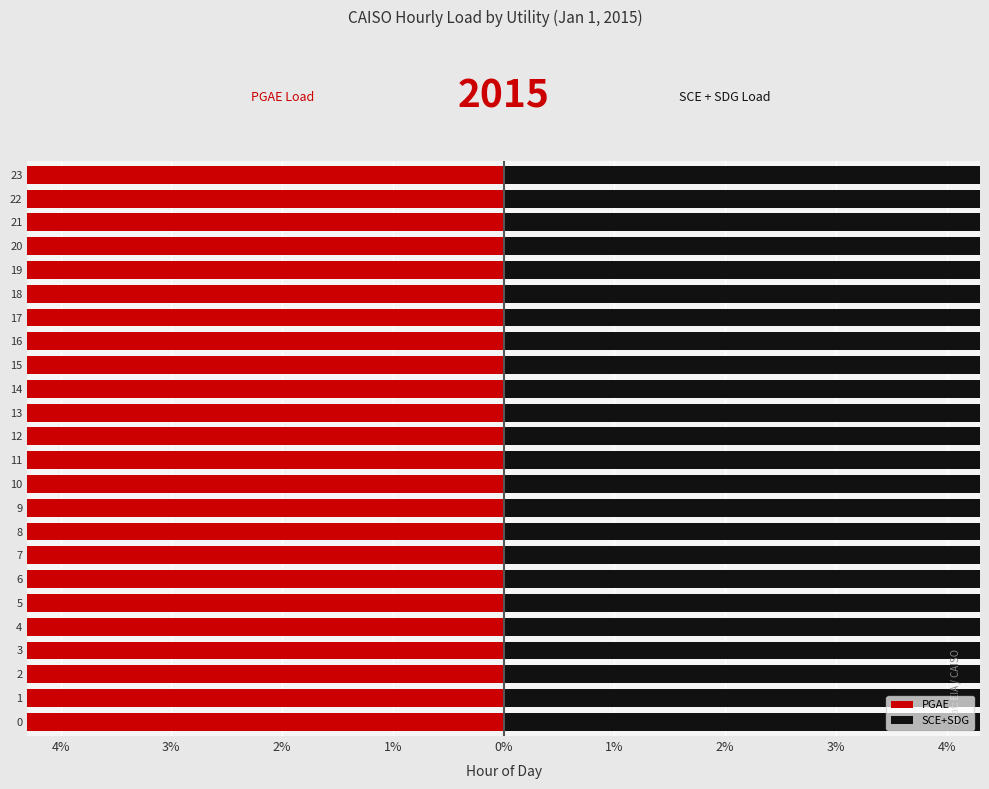

What is the total value across all series at 18?

-10.9